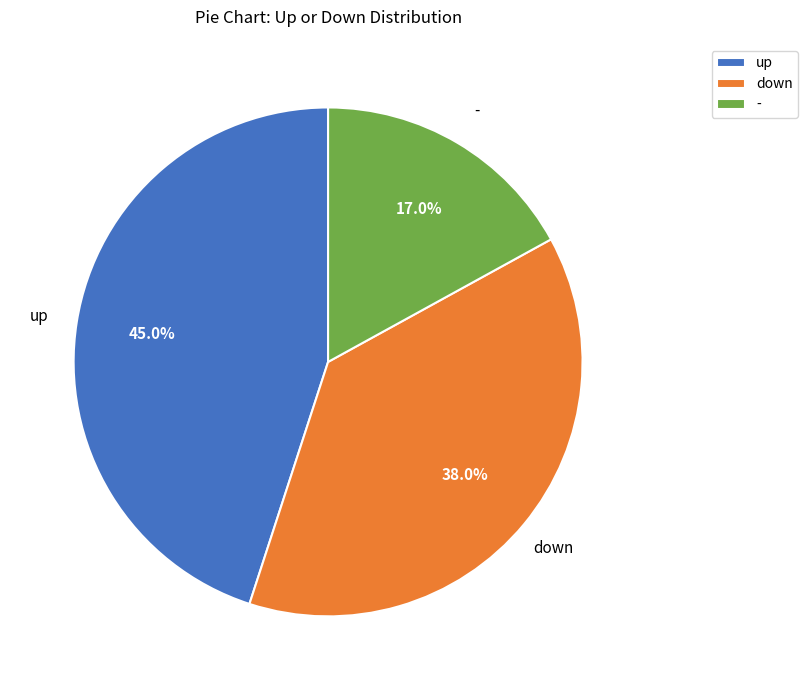

How many slices are in this pie chart?

3